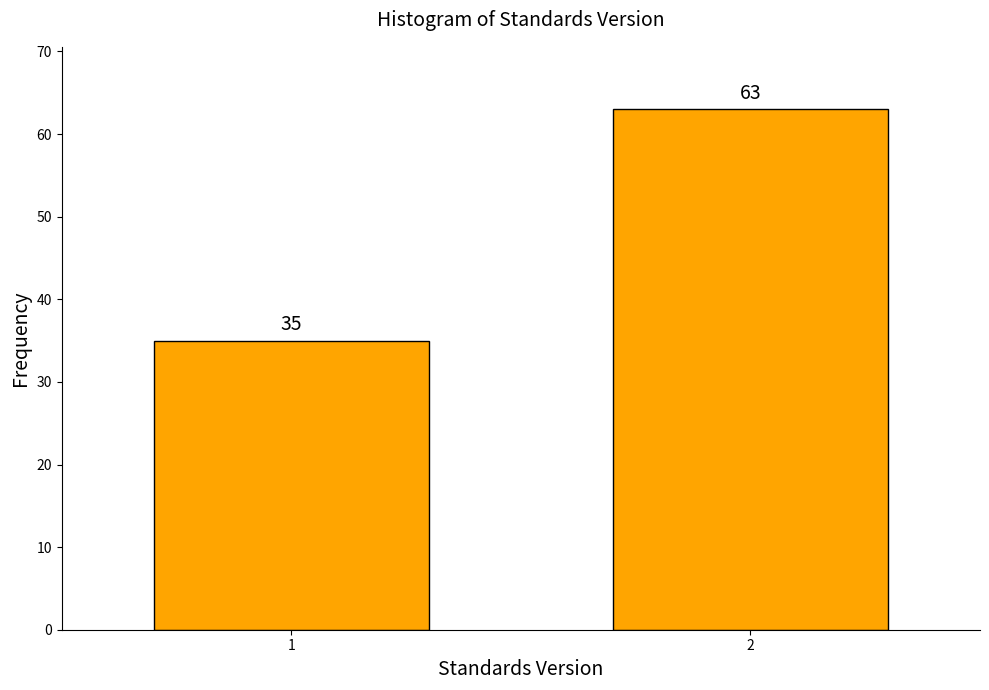

Reading left to right, transcribe all the data shown in this chart.

1=35	2=63